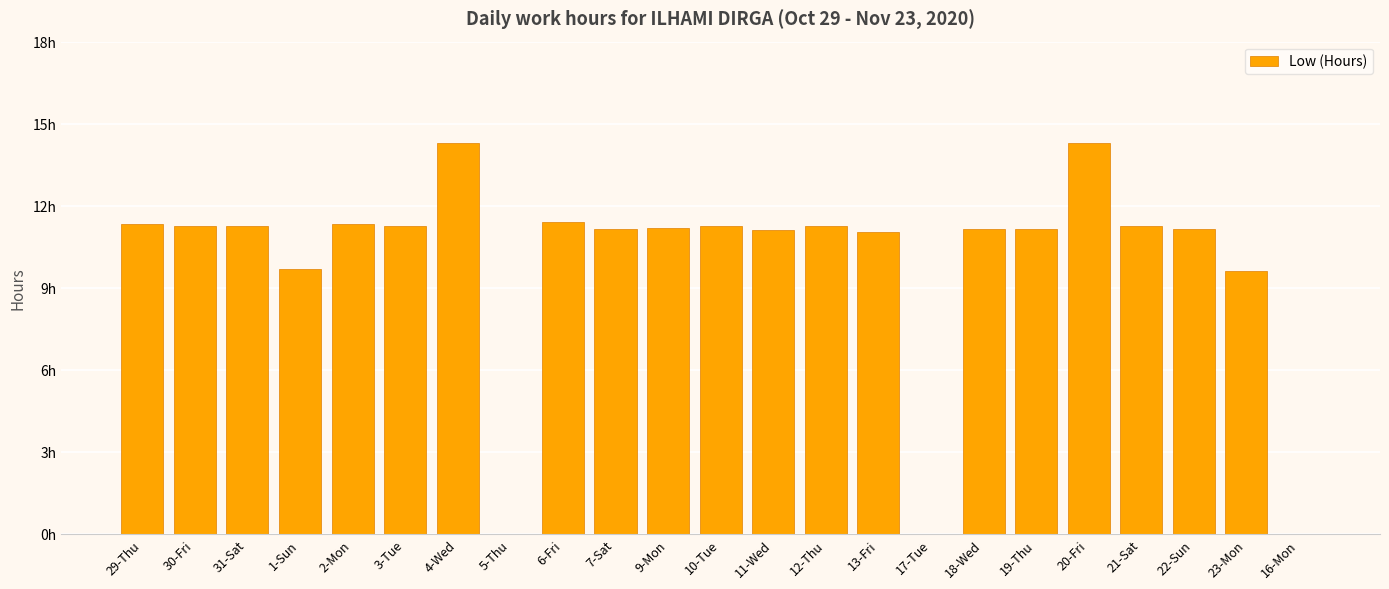

Which category has the highest value across all series?

4-Wed